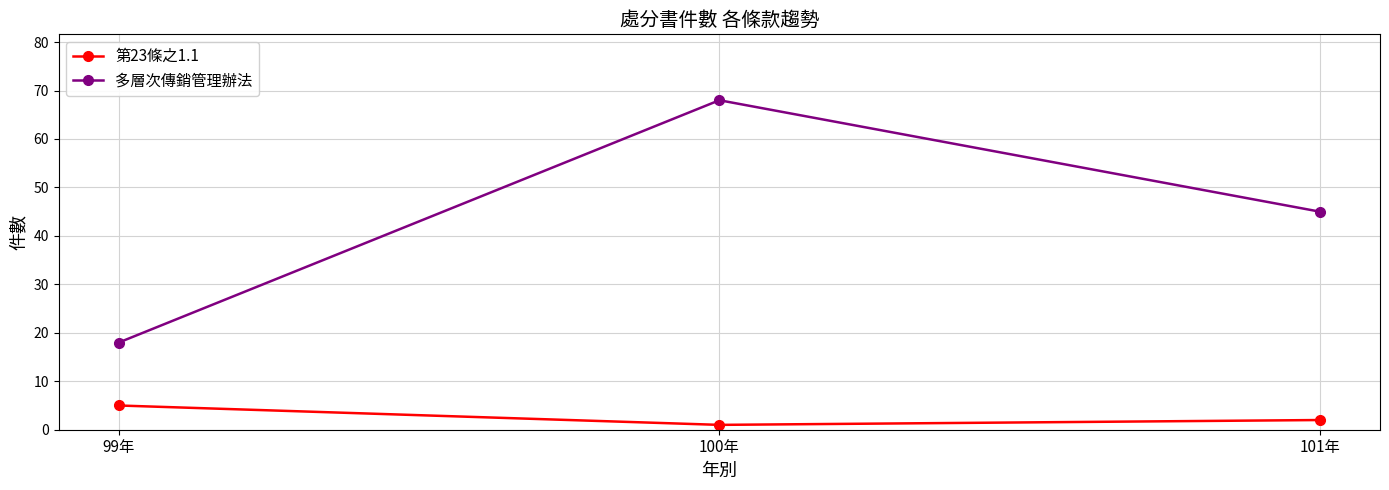

What is the label of the 2nd point from the right?

100年